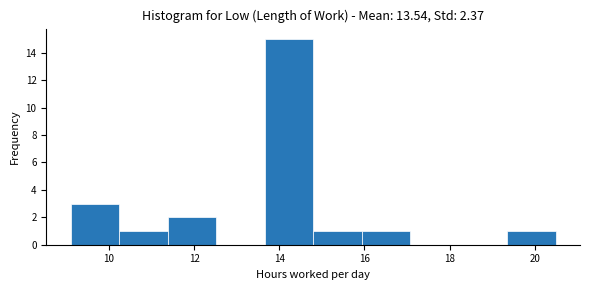

Which range on the x-axis has the tallest bar?

13.6 to 14.8